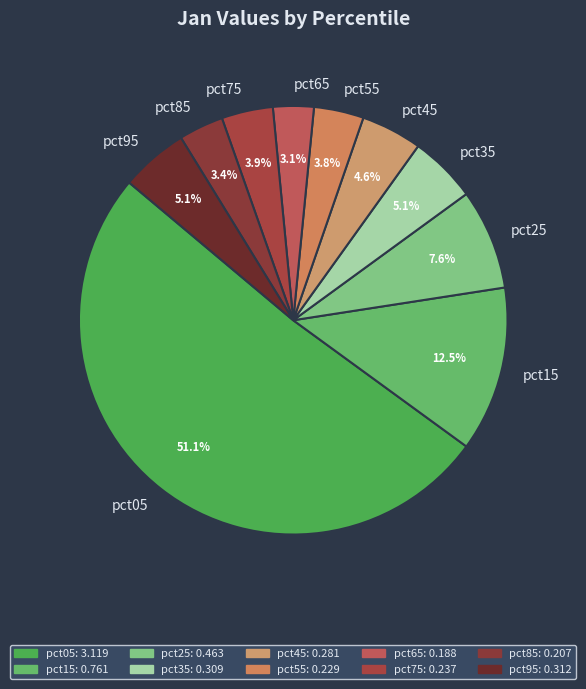

The pct65 slice represents 3% of the pie. True or false?

True